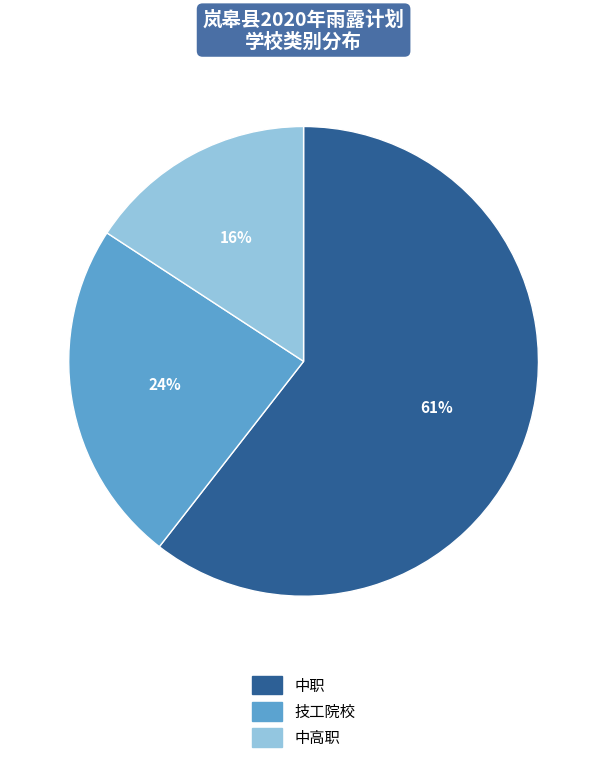

Which slice is the smallest?

中高职